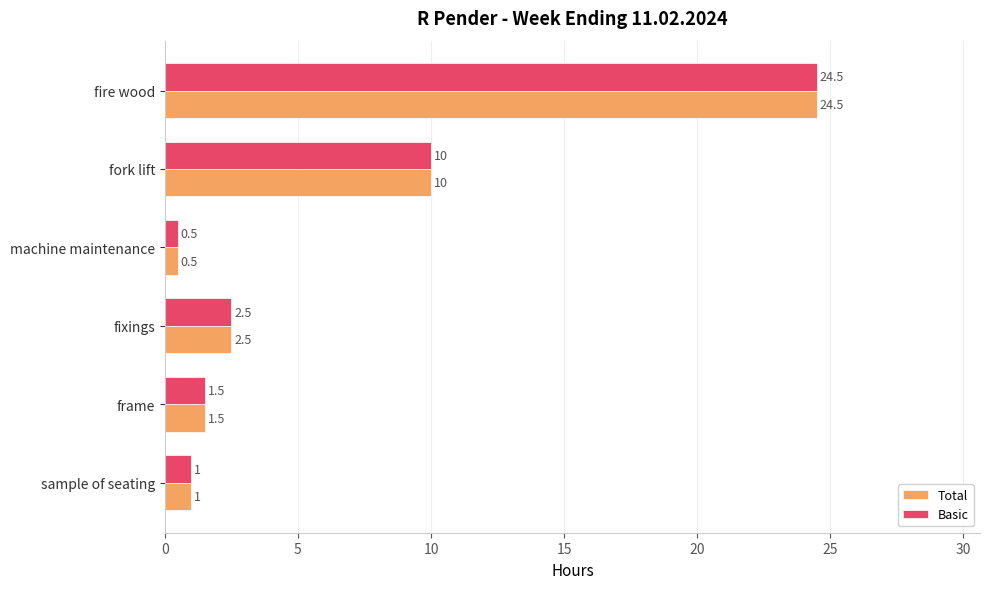

What is the maximum value shown in the chart?

24.5